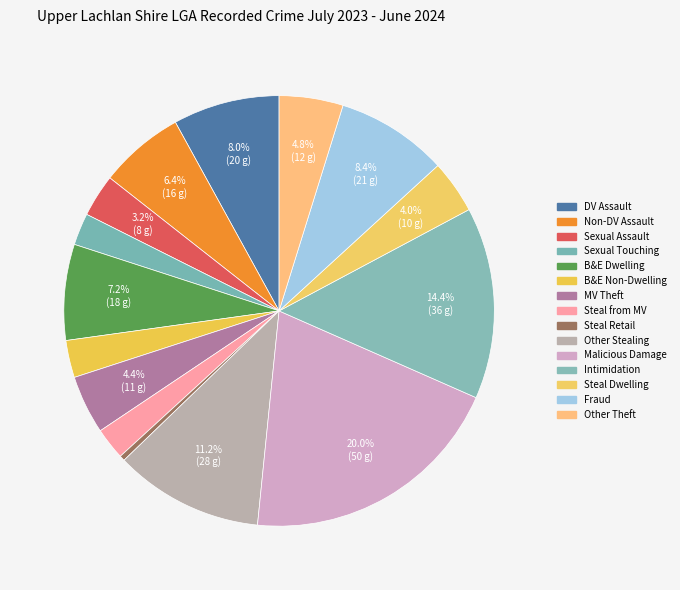

Count the number of slices in the pie.

15